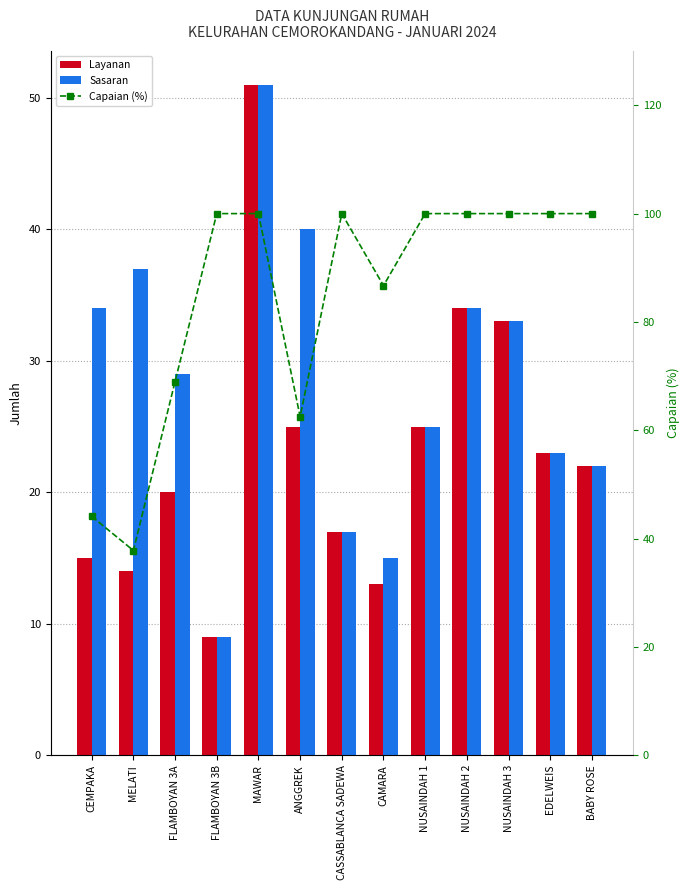

Which has a higher value, FLAMBOYAN 3B or EDELWEIS?

EDELWEIS